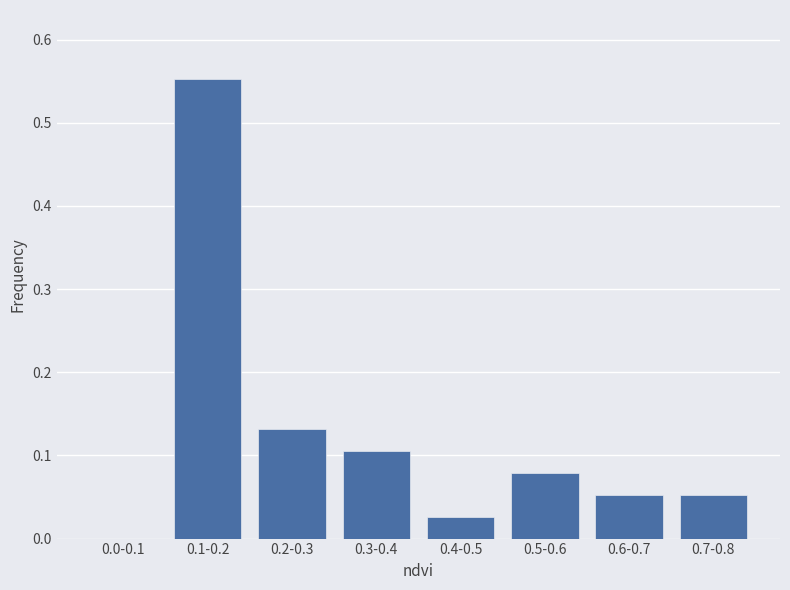

What is the change in value from 0.1-0.2 to 0.2-0.3?

-0.4